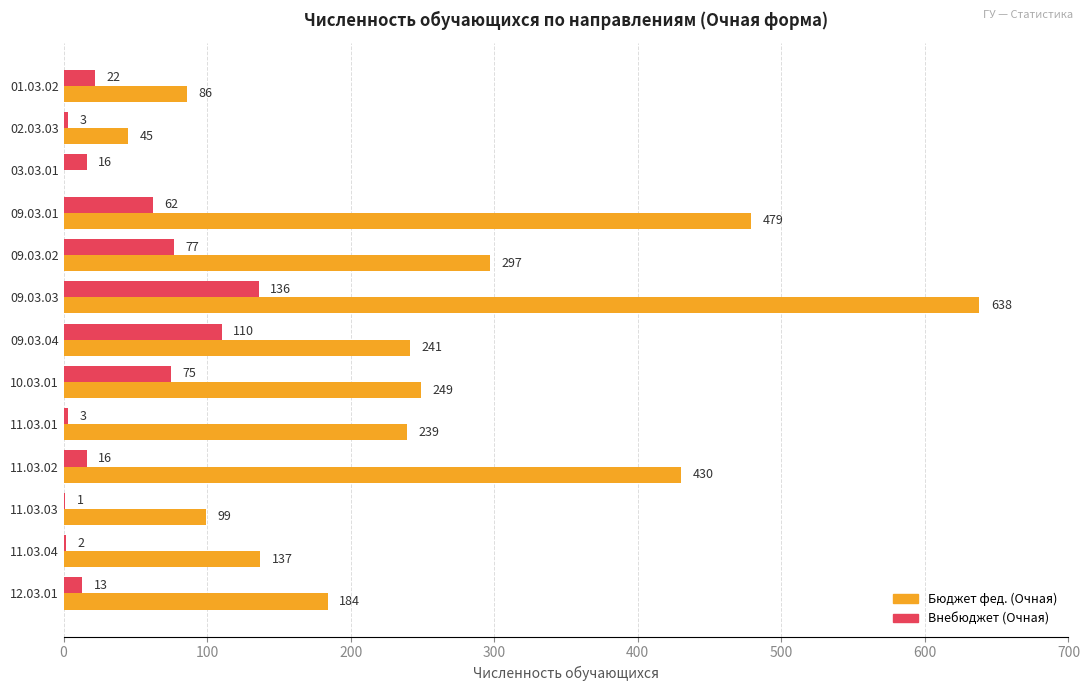

What is the sum of the Внебюджет (Очная) values at 11.03.02 and 11.03.01?

19